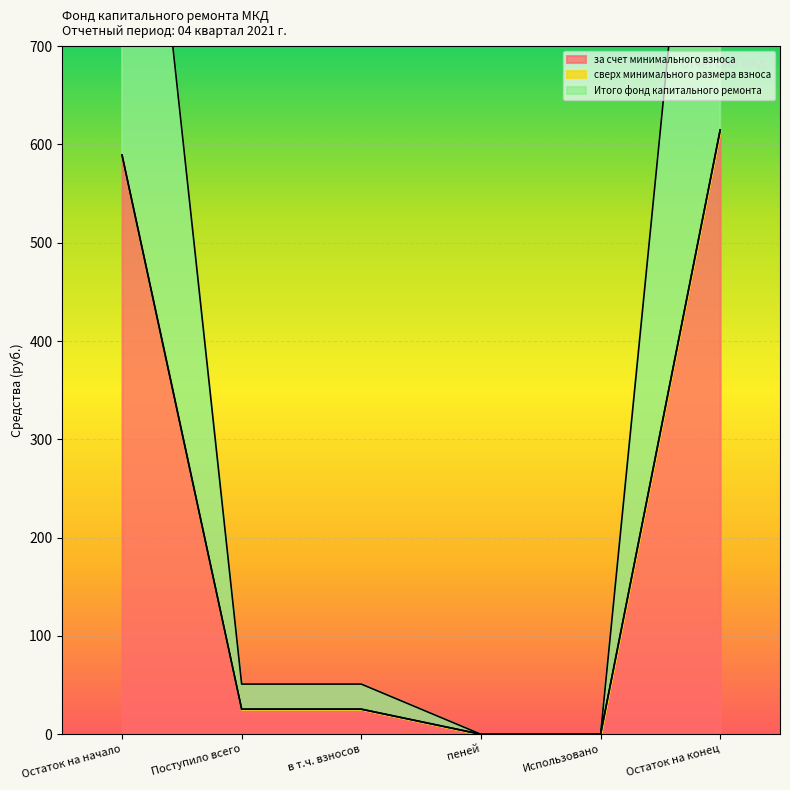

True or false: за счет минимального взноса has more than 1 interior local peaks.

False